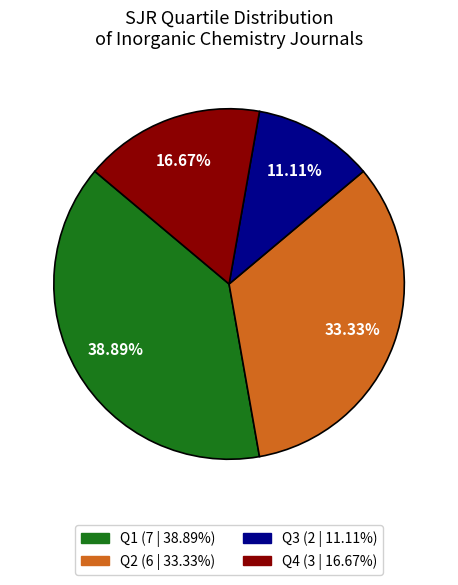

To the nearest percent, what portion does Q2 represent?

33%